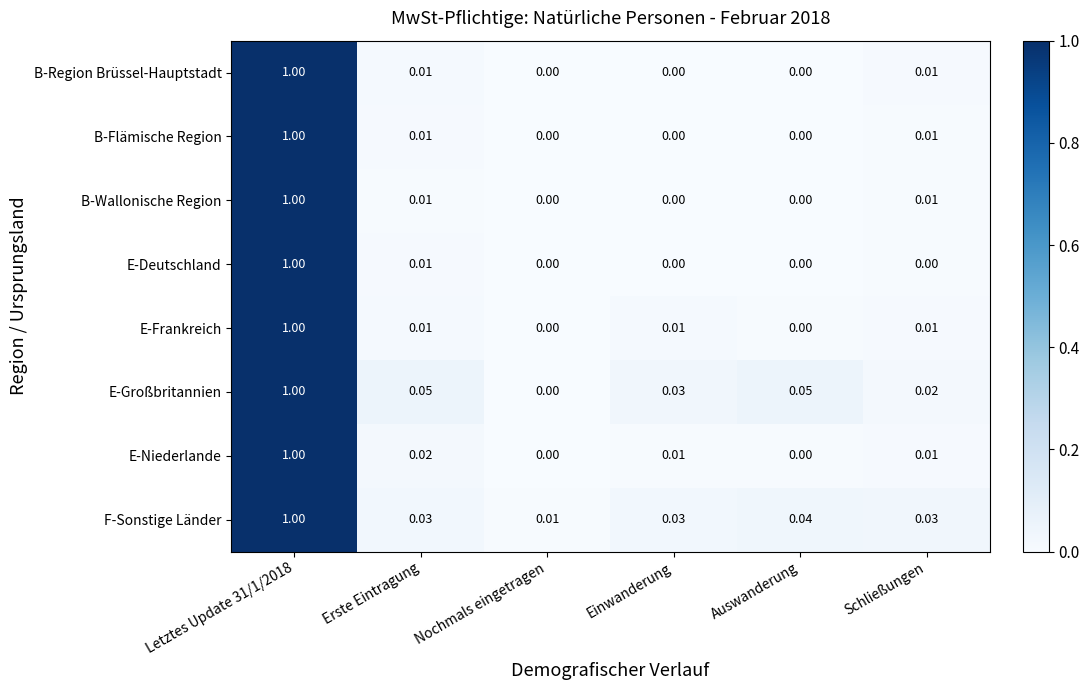

Where is E-Großbritannien nearest to the value 0?

Nochmals eingetragen